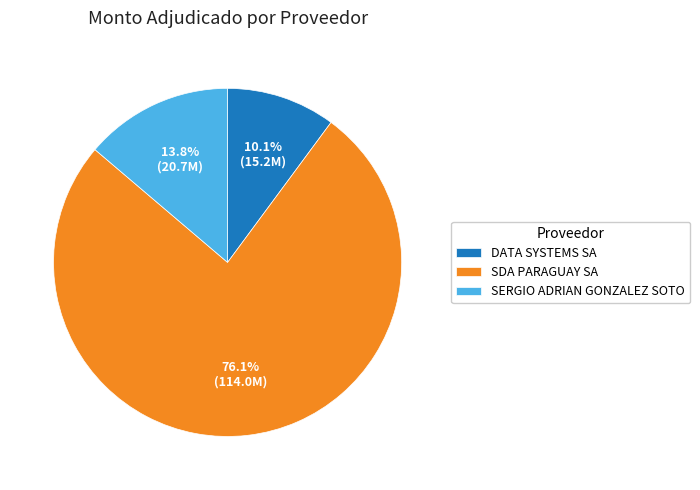

How many slices are in this pie chart?

3